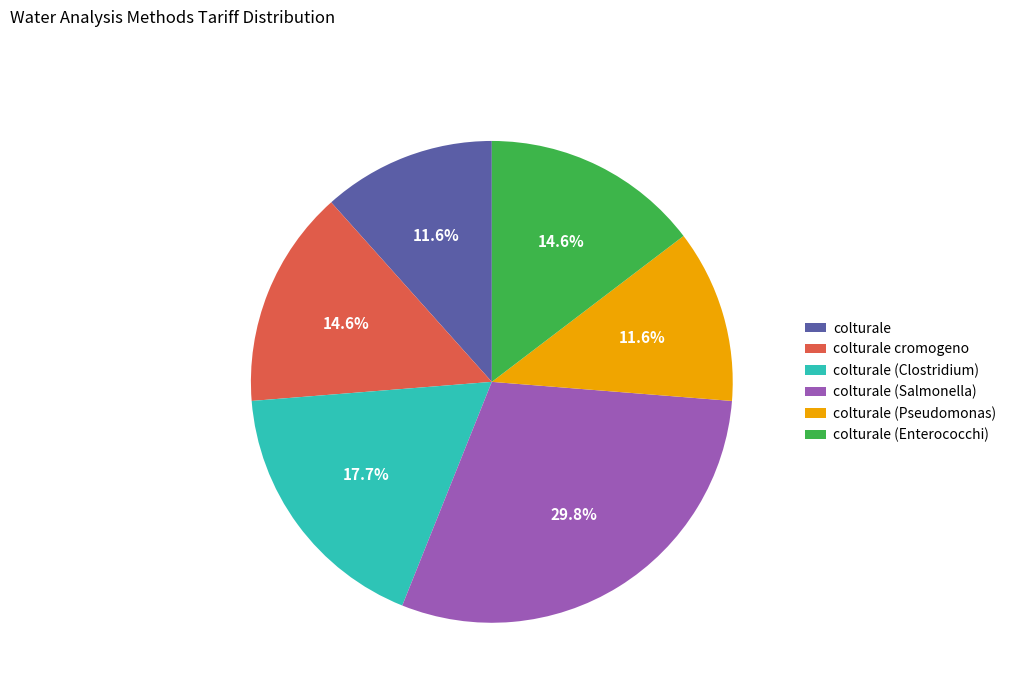

Combined, do colturale and colturale cromogeno account for over 50%?

No